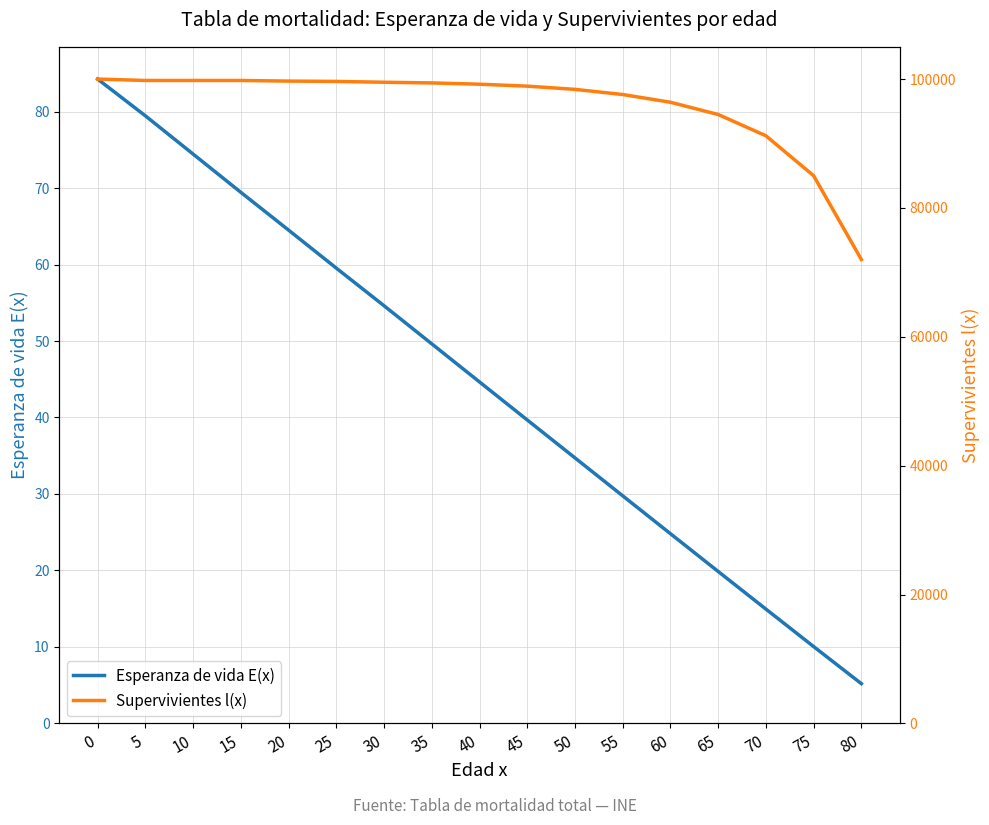

True or false: Supervivientes l(x) has a value of 99777.8 at 10.

True